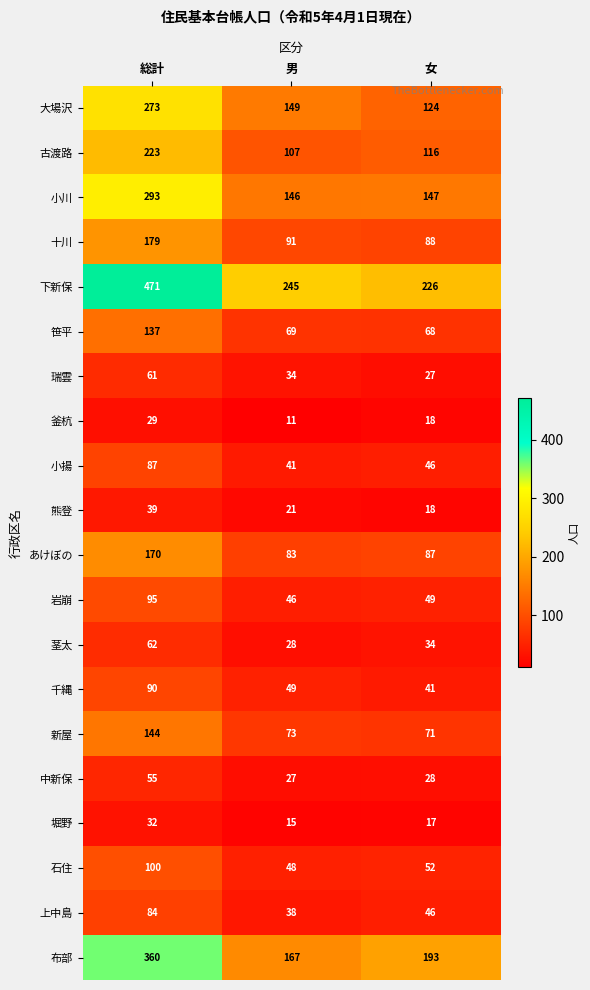

What is the smallest value displayed?

11